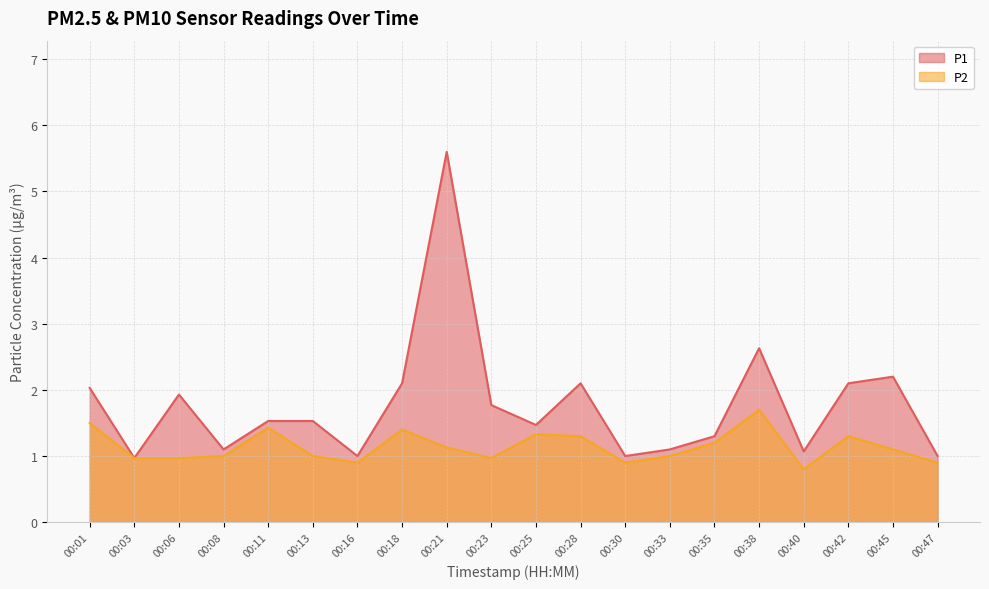

Reading left to right, extract all data points from this chart.

P1: 00:01=2.0	00:03=1.0	00:06=1.9	00:08=1.1	00:11=1.5	00:13=1.5	00:16=1.0	00:18=2.1	00:21=5.6	00:23=1.8	00:25=1.5	00:28=2.1	00:30=1.0	00:33=1.1	00:35=1.3	00:38=2.6	00:40=1.1	00:42=2.1	00:45=2.2	00:47=1.0
P2: 00:01=1.5	00:03=1.0	00:06=1.0	00:08=1.0	00:11=1.4	00:13=1.0	00:16=0.9	00:18=1.4	00:21=1.1	00:23=1.0	00:25=1.3	00:28=1.3	00:30=0.9	00:33=1.0	00:35=1.2	00:38=1.7	00:40=0.8	00:42=1.3	00:45=1.1	00:47=0.9